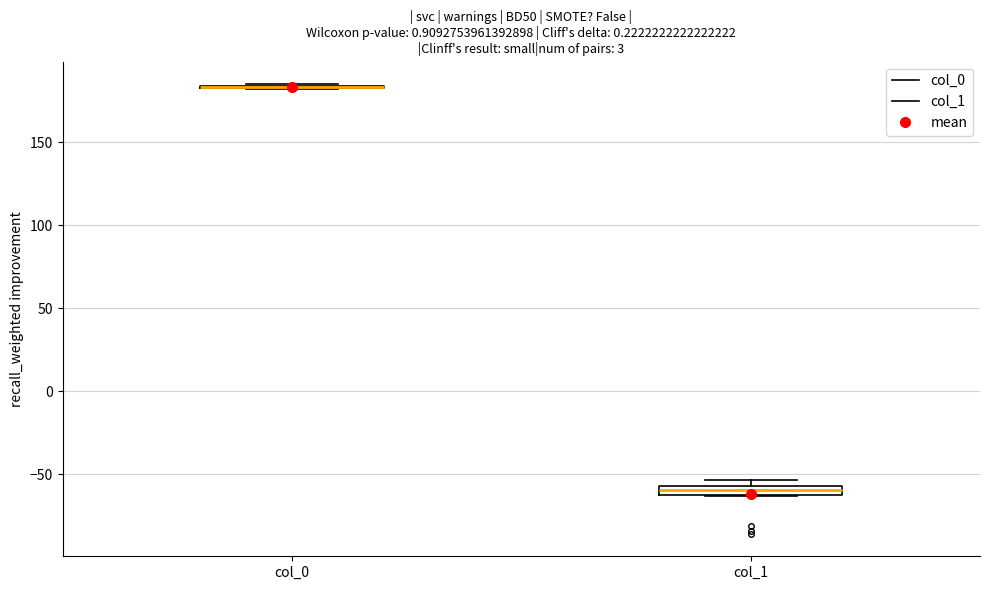

Where is the lower edge of the box for col_1 on the y-axis? The values are not printed on the chart, so give them approximately, as read against the axis.

-65